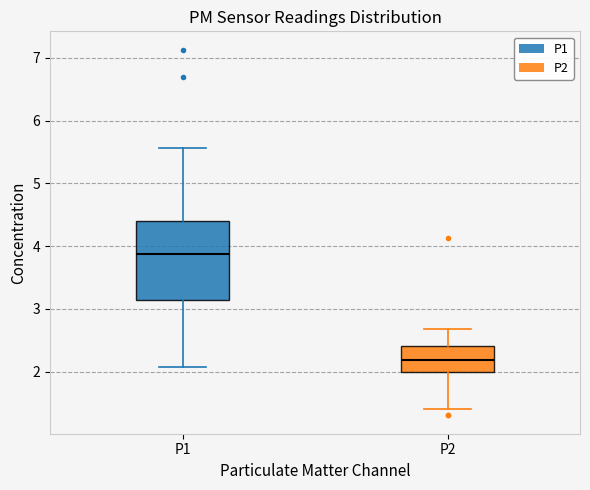

Reading left to right, read every box against the y-axis: the position of its median line, the range the box covers, and the ends of its whiskers. The values are not printed on the chart, so give them approximately, as read against the axis.

P1: median 3.9, box 3.1 to 4.4, whiskers 2.1 to 5.6
P2: median 2.2, box 2.0 to 2.4, whiskers 1.4 to 2.7